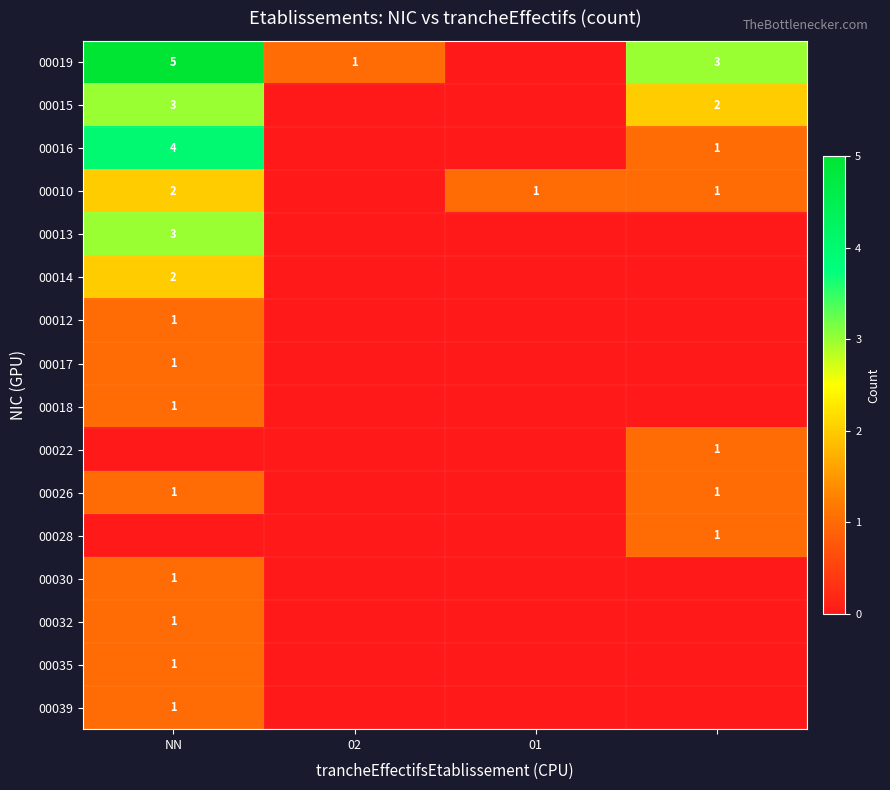

What is the sum of the 00010 values at NN and 01?

3